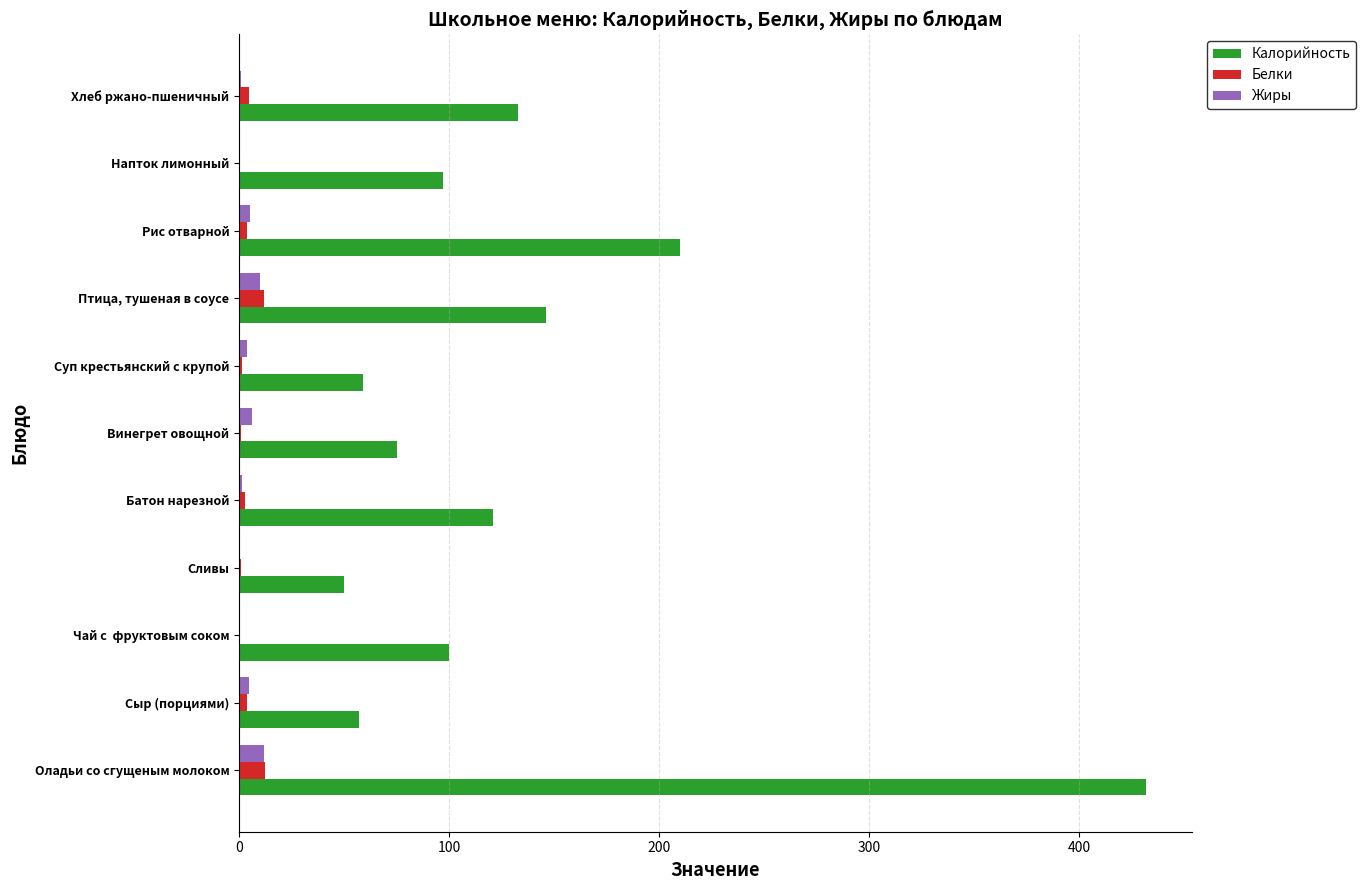

The Калорийность series shows 100.0 at Чай с  фруктовым соком. True or false?

True